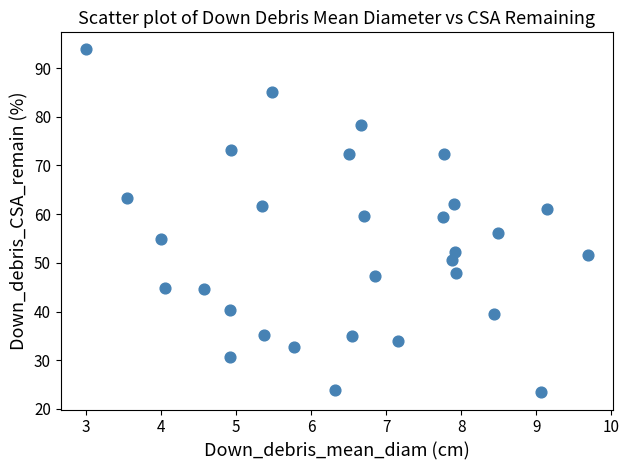

What is the range of Y values (max minus min)?

70.4